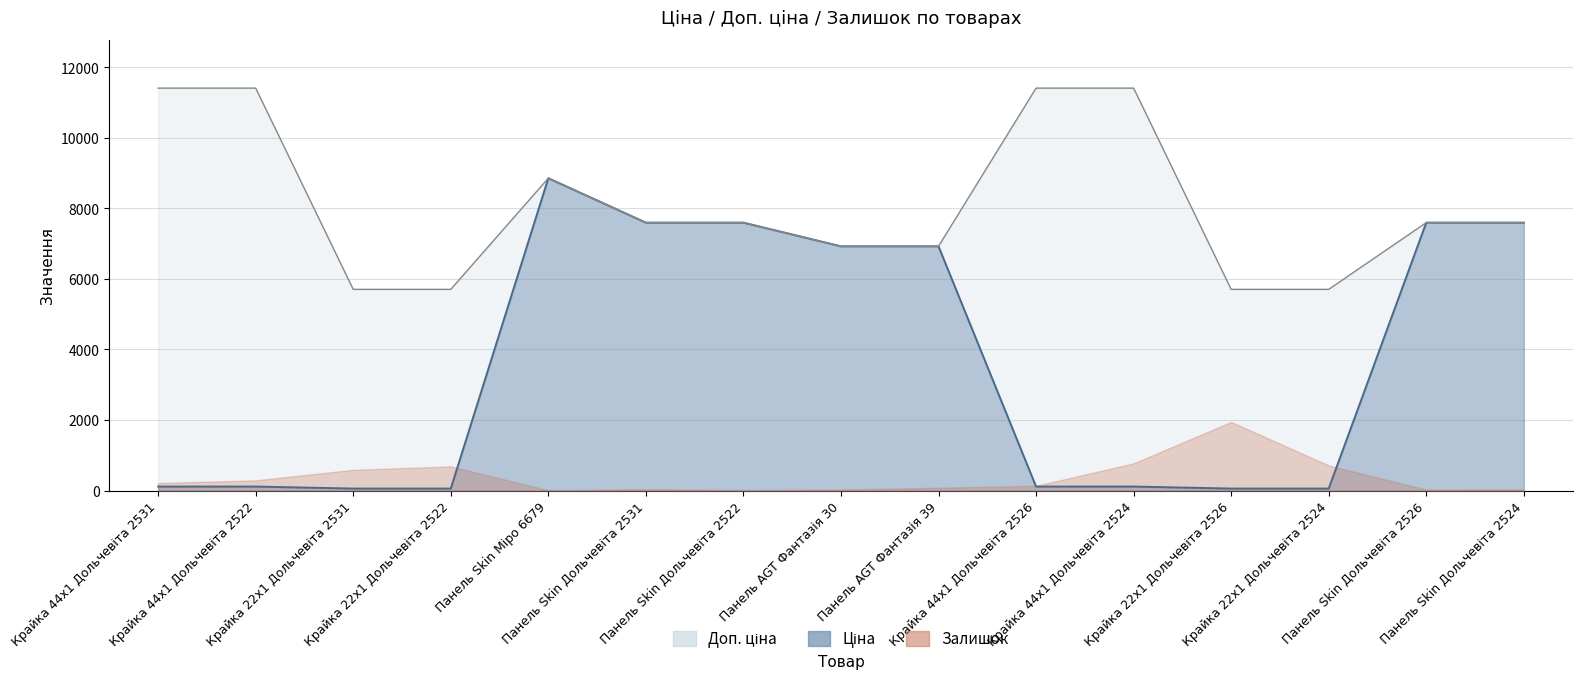

Between Крайка 22x1 Дольчевіта 2522 and Панель Skin Дольчевіта 2531, which series saw the biggest shift?

Ціна